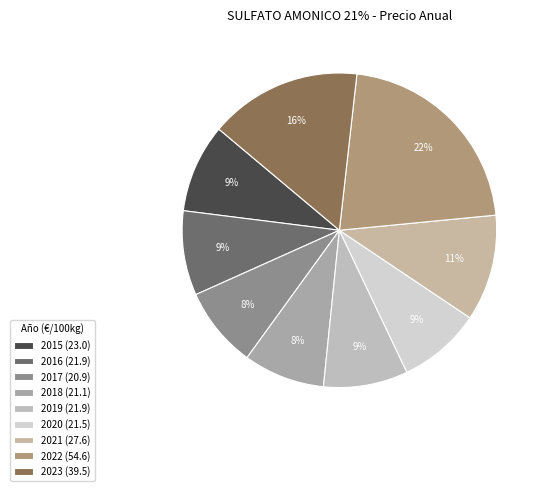

Is there any slice that represents more than half of the pie?

No